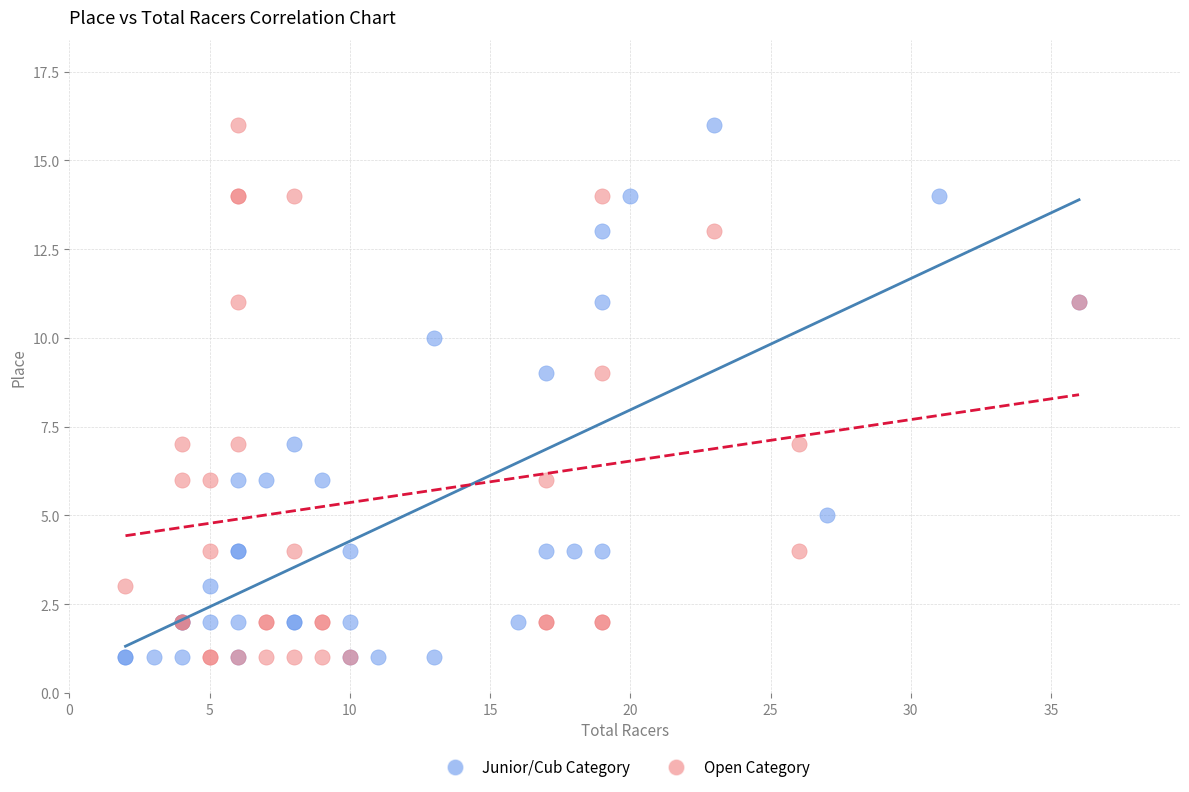

What are all the series names shown in the legend?

Junior/Cub Category, Open Category